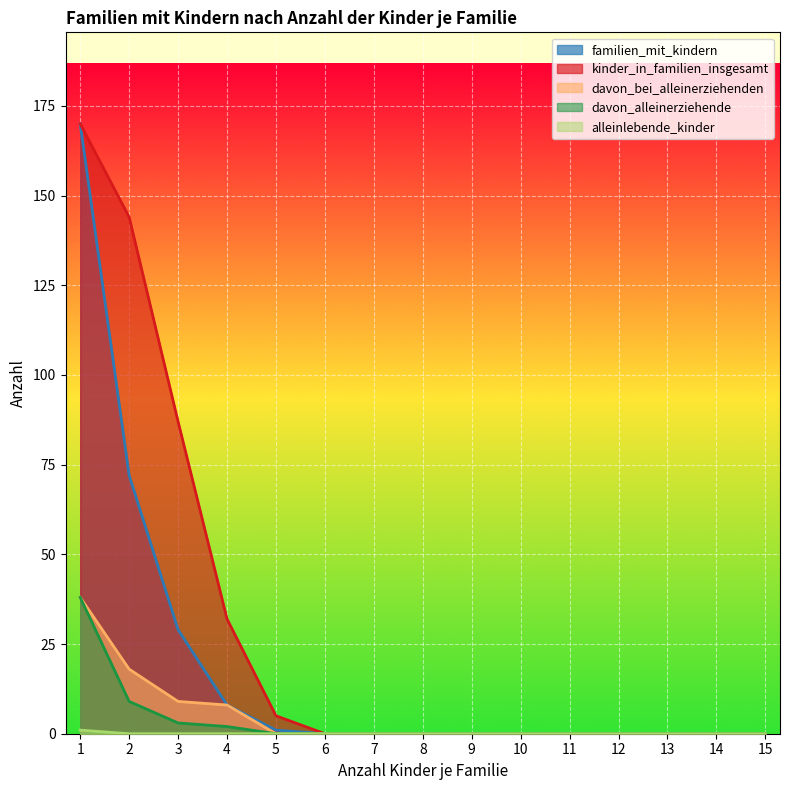

Which series changed the most between 5 and 14?

kinder_in_familien_insgesamt